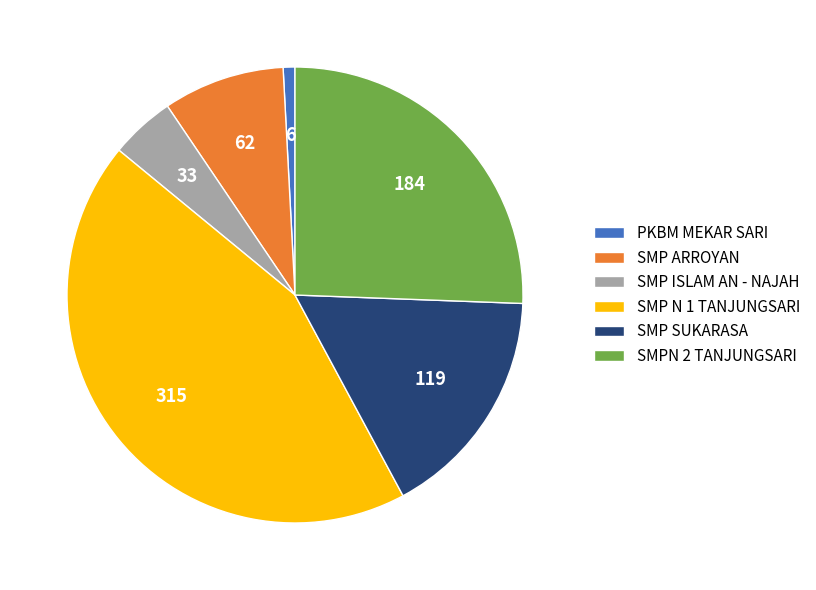

True or false: SMP ARROYAN accounts for 1% of the total.

False